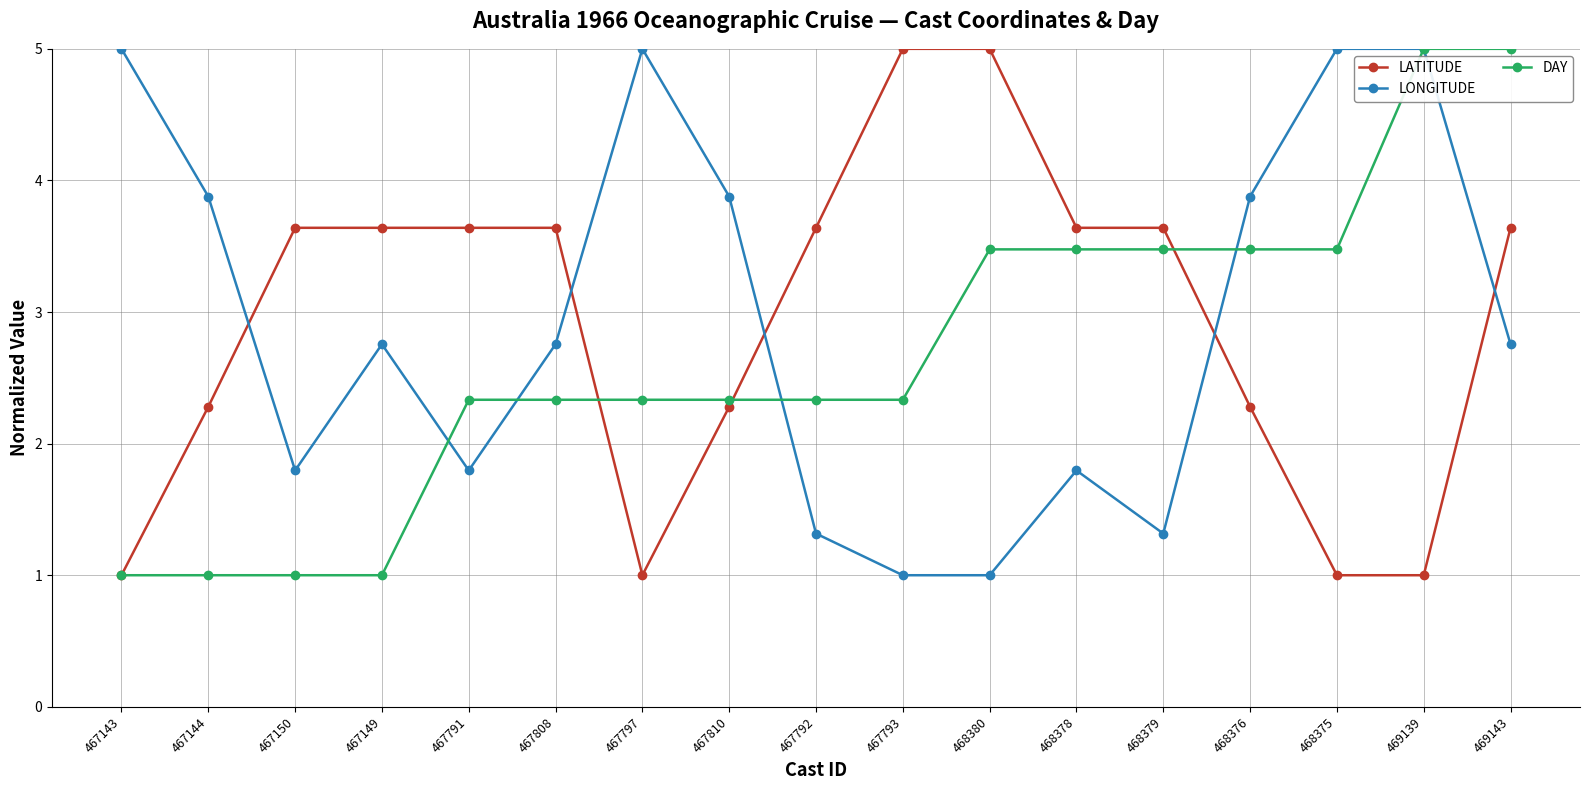

Between which two adjacent categories do LONGITUDE and DAY first intersect?

467149 and 467791